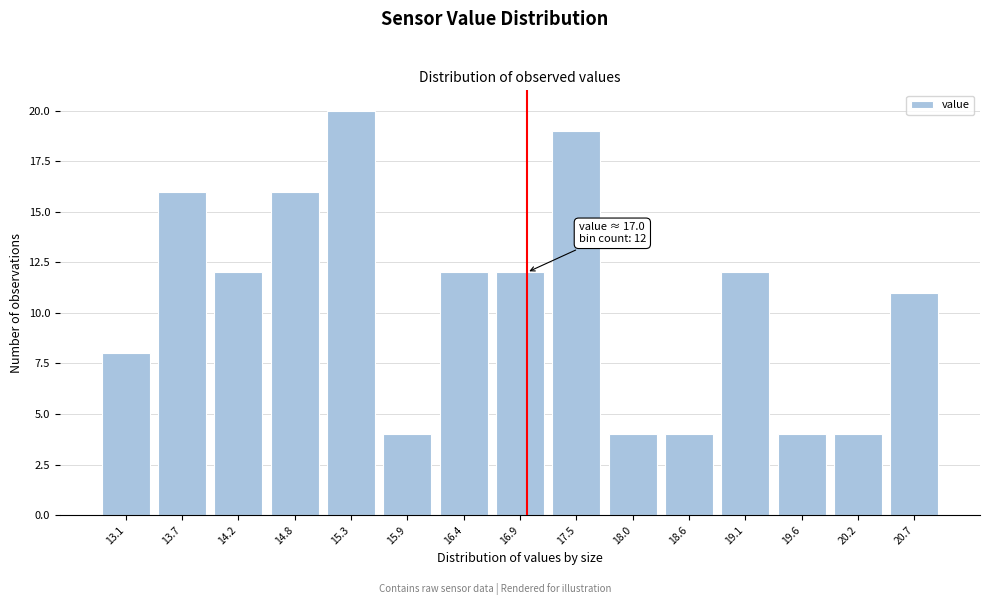

Over which range of the x-axis is the bar tallest?

15.0 to 15.6